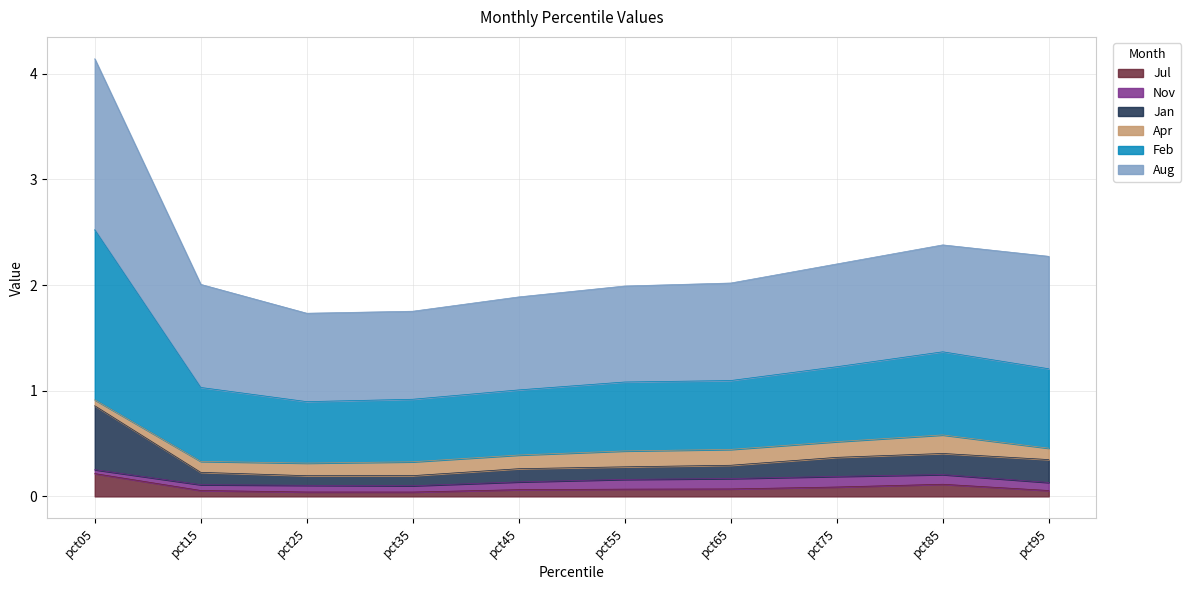

How many categories are shown in the chart?

10